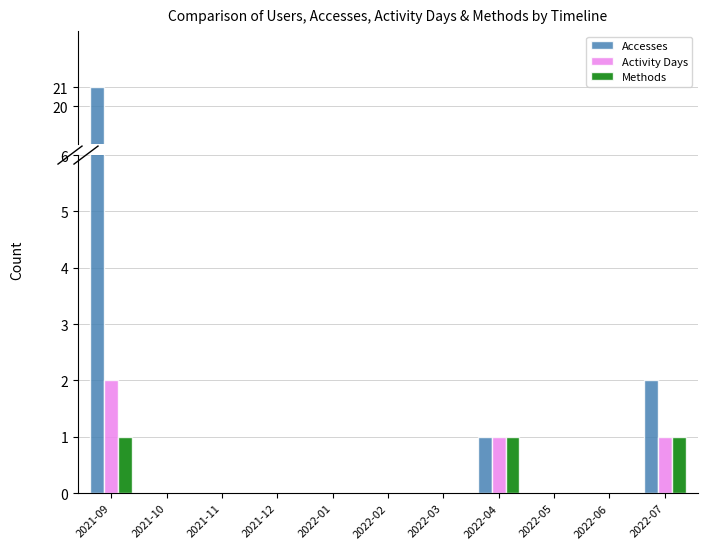

Which label corresponds to the smallest value in the chart?

2021-10